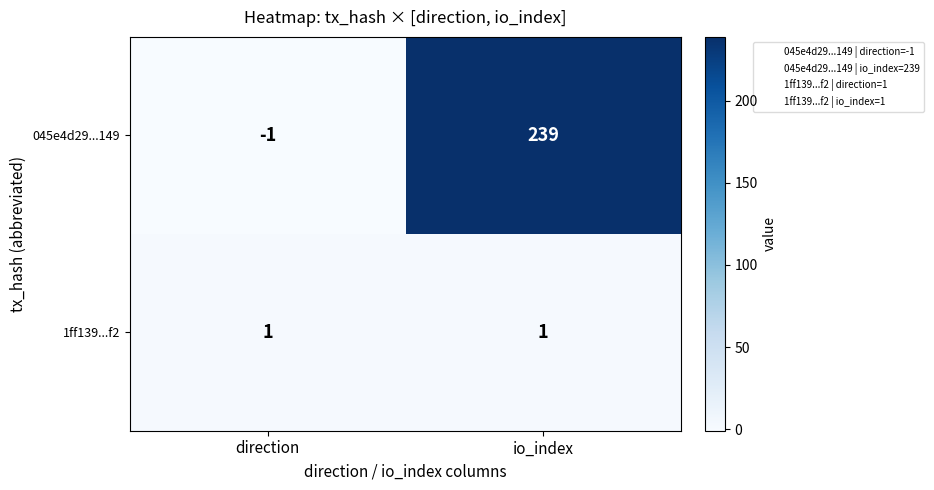

What is the spread (max minus min) of values at direction?

2